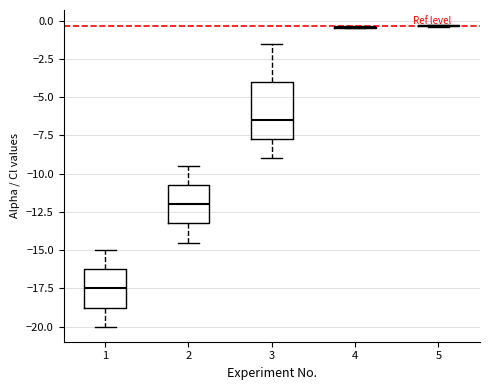

Comparing the boxes themselves (not the whiskers), which one is the tallest?

3